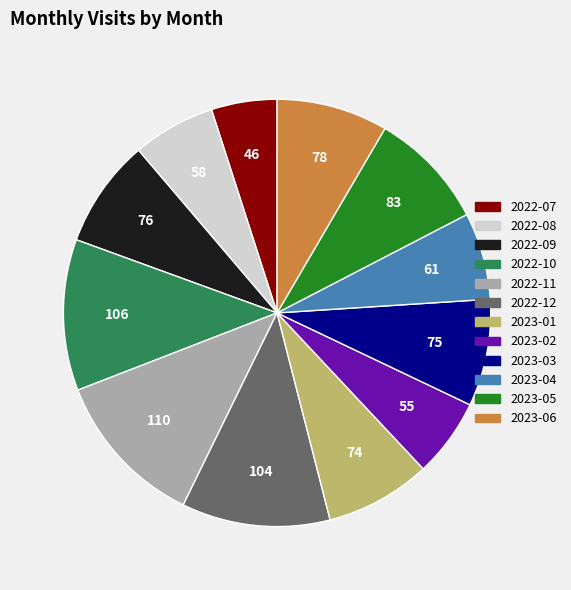

Which has a higher value, 2023-04 or 2023-06?

2023-06